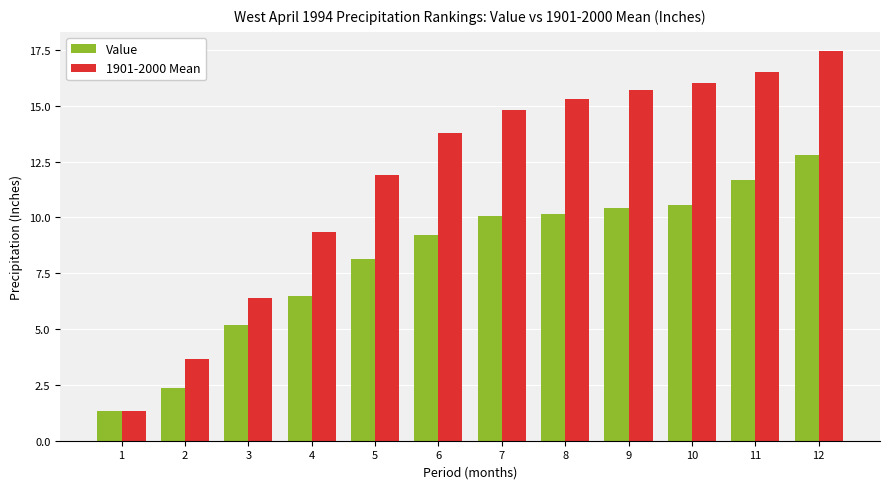

Is the value of Value at 12 greater than the value of 1901-2000 Mean at 7?

No